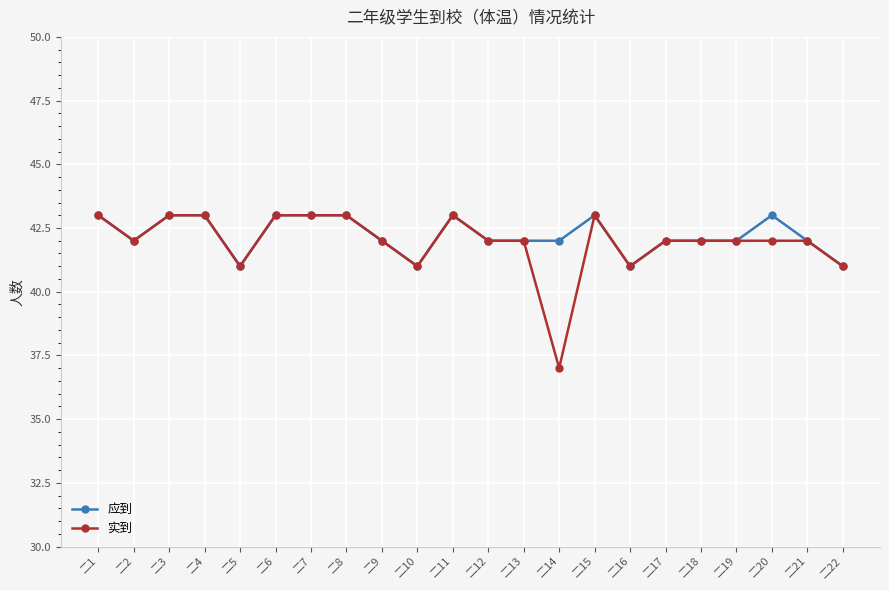

Which series has the widest spread of values?

实到